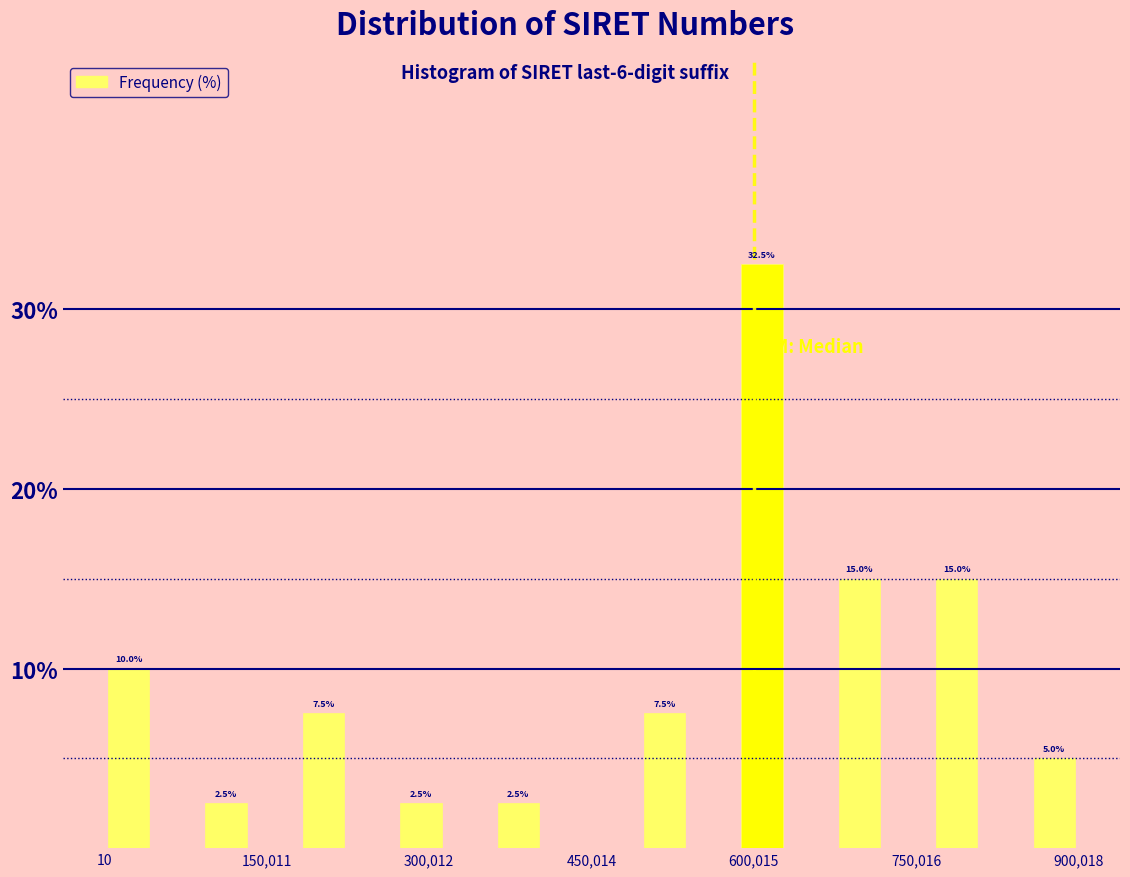

Read against the x-axis, roughly where is the centre of the tallest bar?

600000